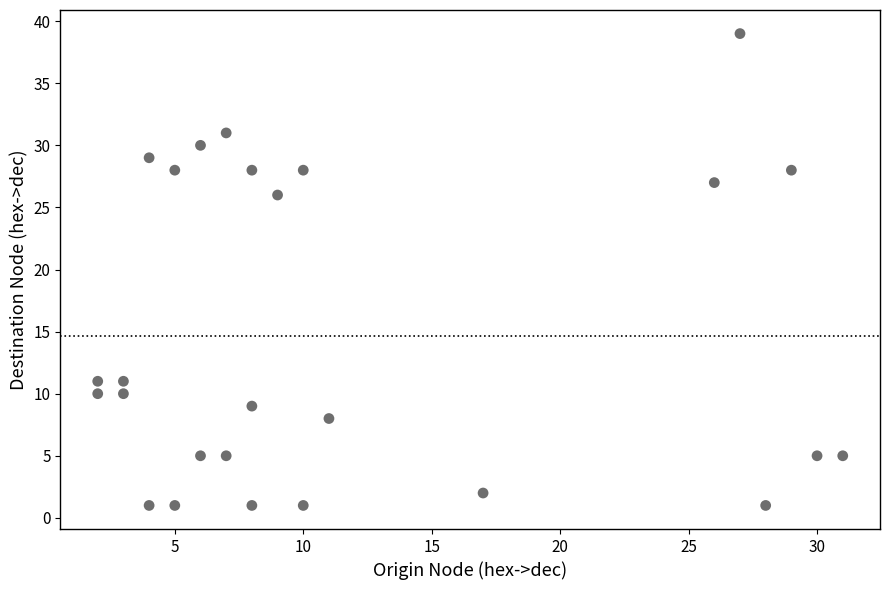

What Y value in the scatter plot is closest to 20?

26